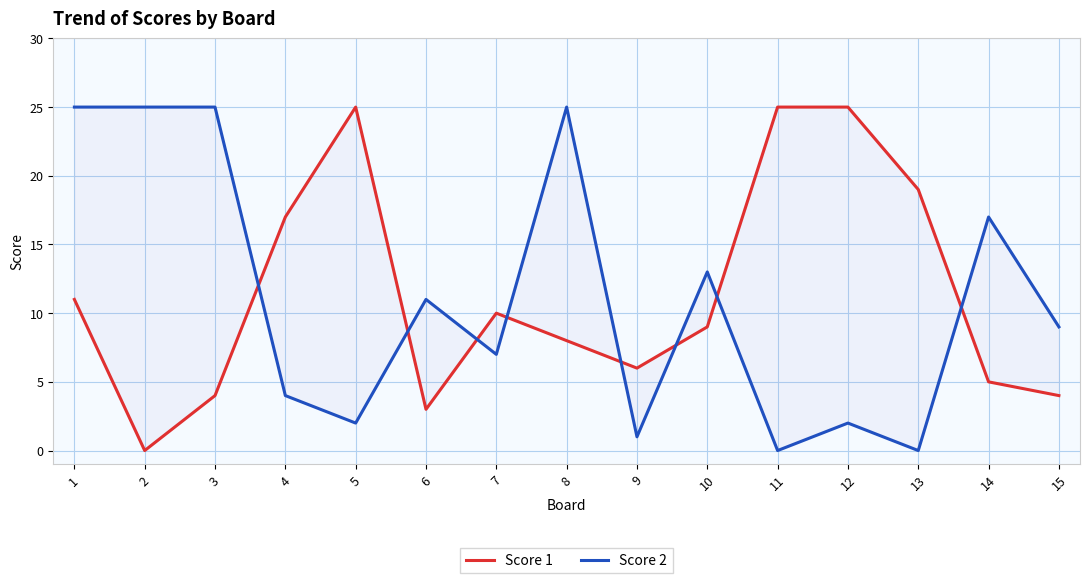

Between 9 and 8, which is larger?

8